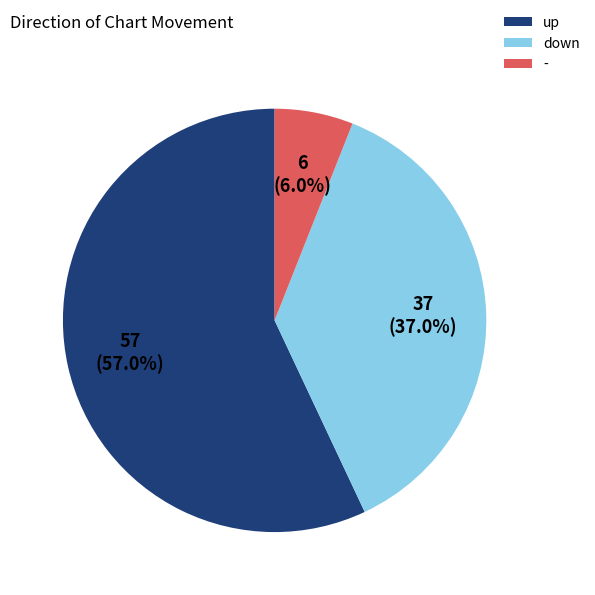

To the nearest percent, what is the combined percentage of - and up?

63%